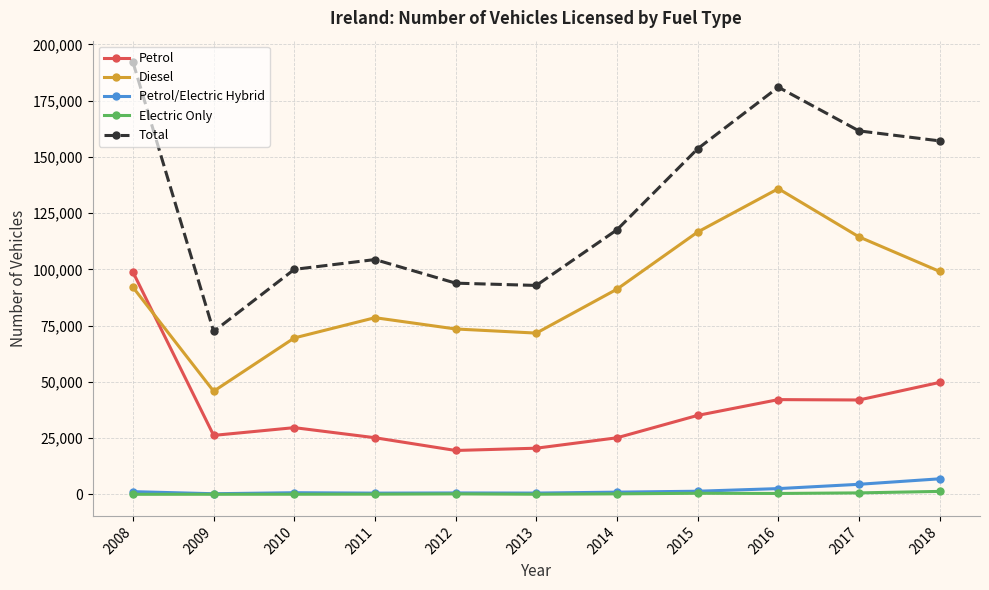

Count the number of data series in this chart.

5